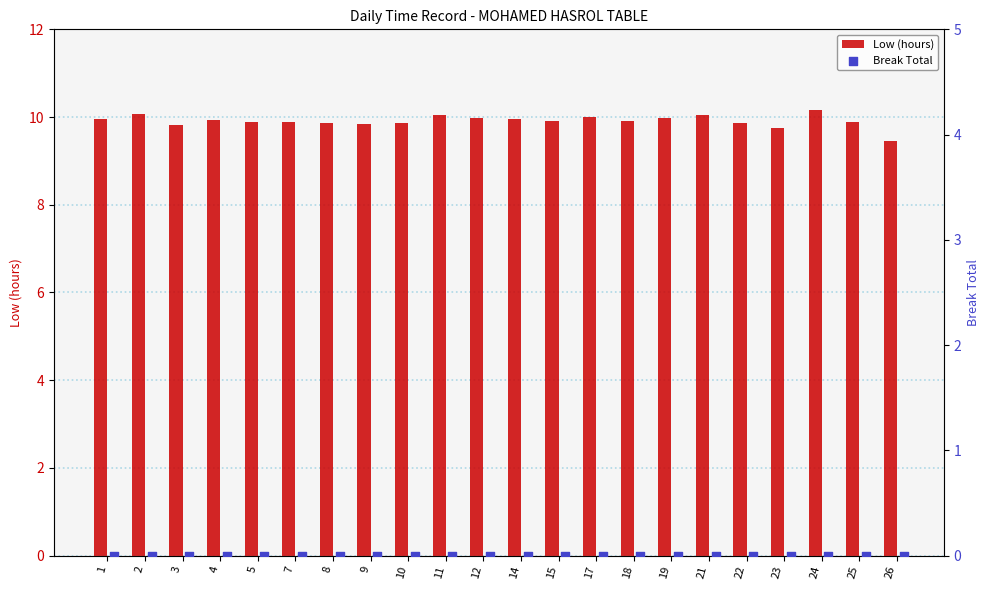

What are all the series names shown in the legend?

Low (hours), Break Total